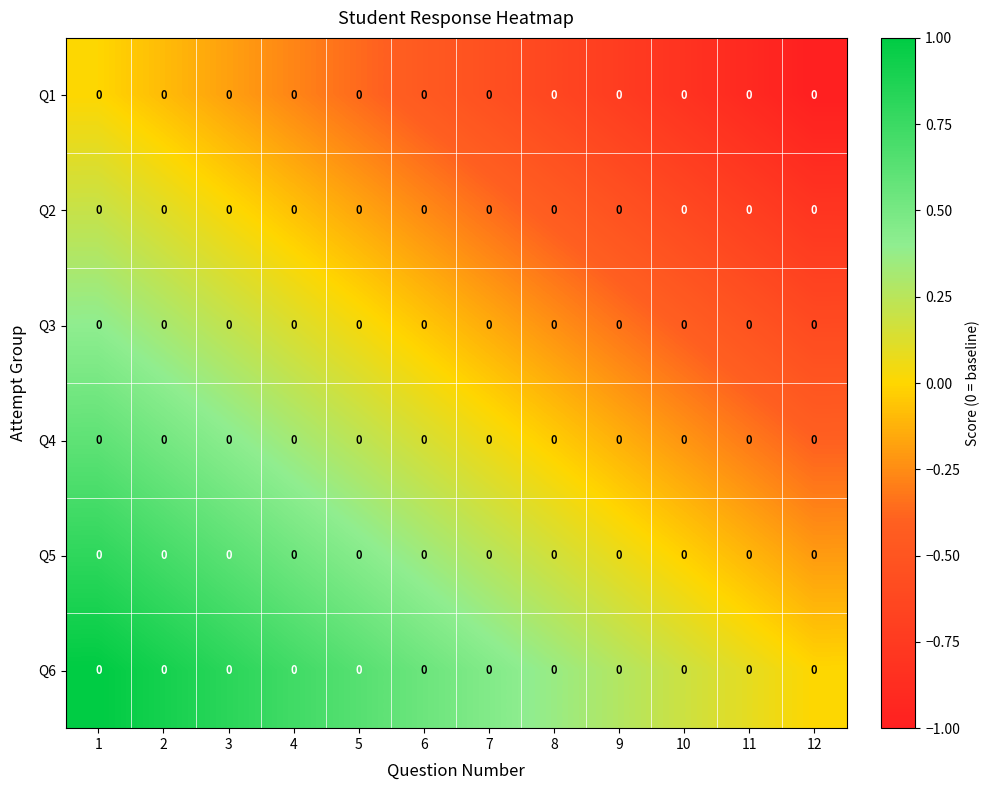

Which series changed the most between 5 and 12?

Q2